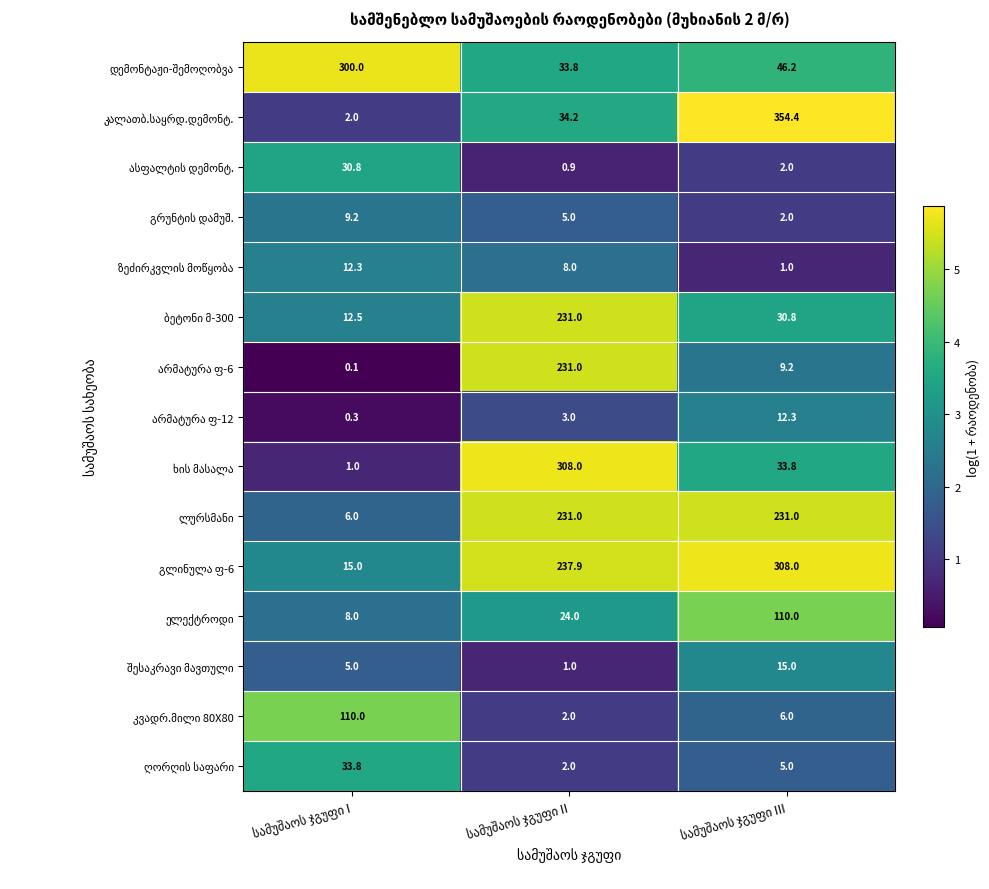

What is the maximum value shown in the chart?

354.4